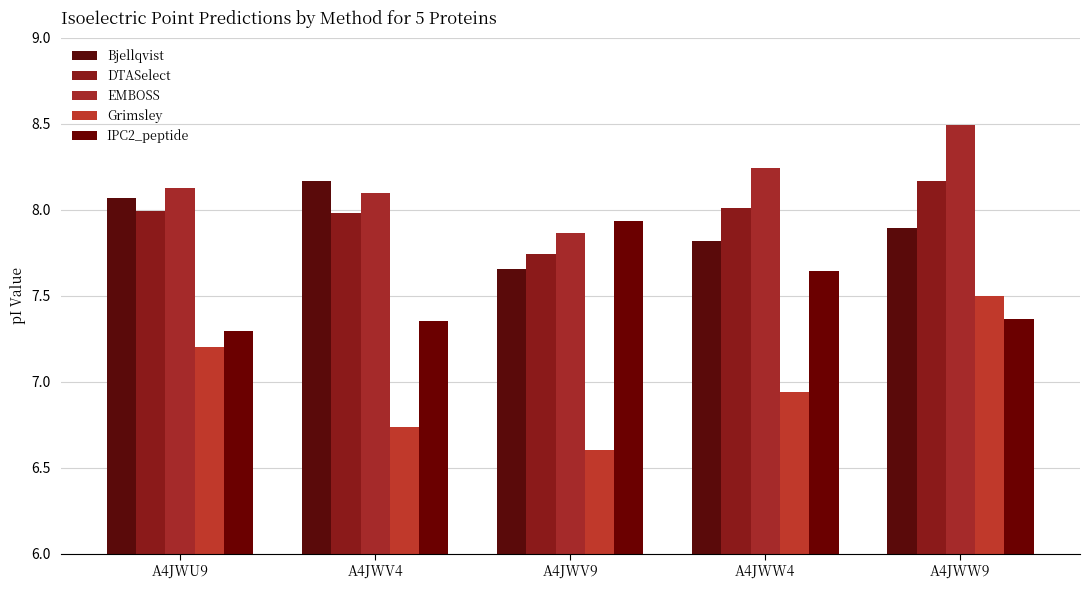

How many data points does each series have?

5